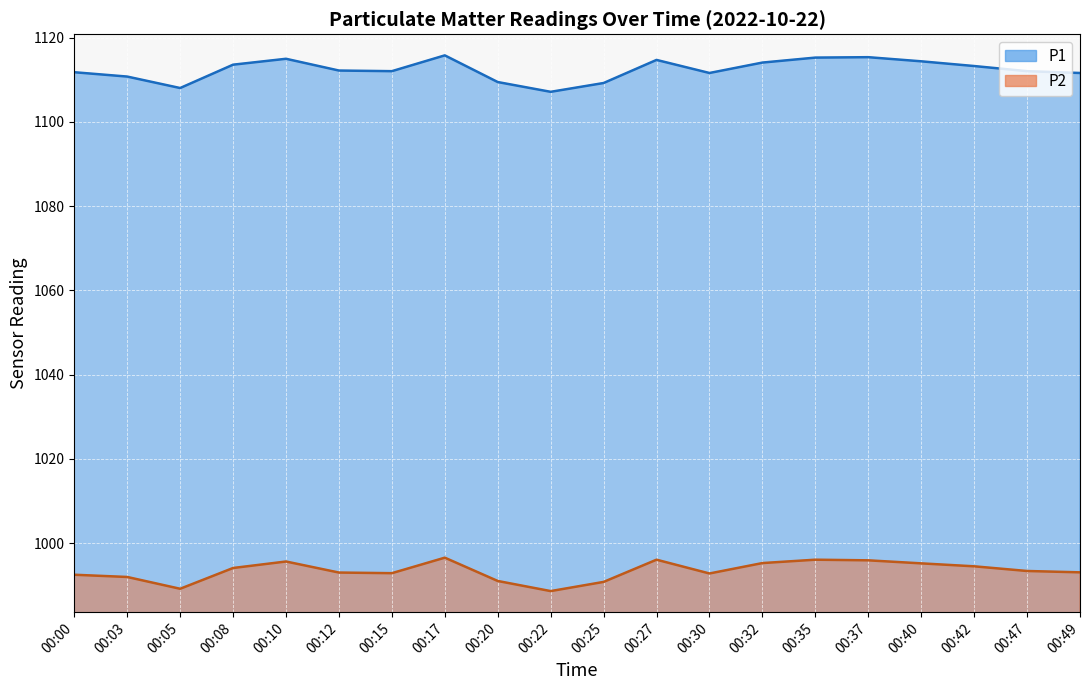

What is the difference between the maximum and minimum values in the P2 series?

7.9